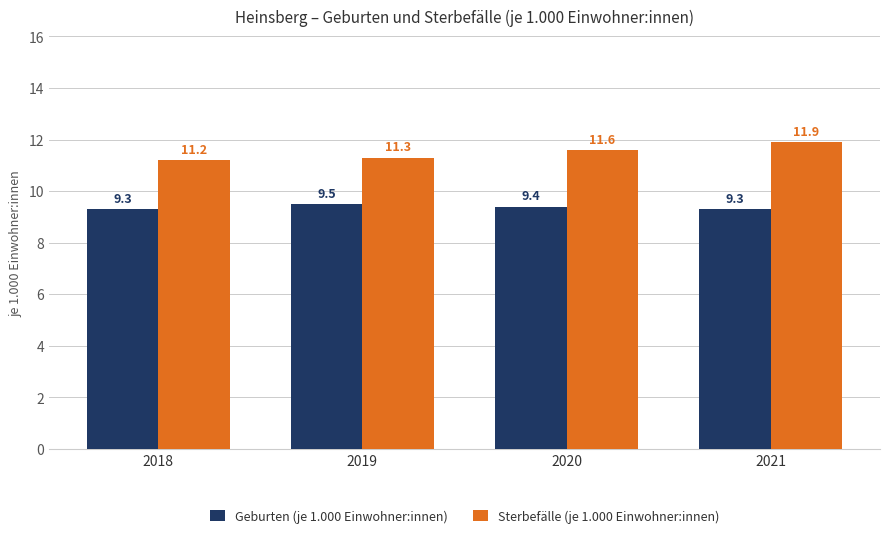

What is the minimum value shown in the chart?

9.3